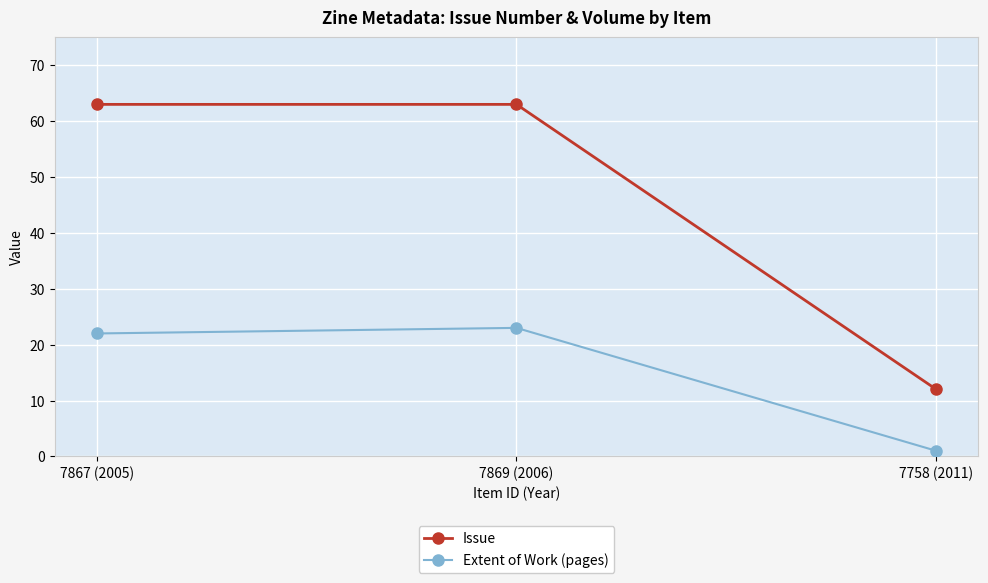

Does the chart have visible grid lines?

Yes